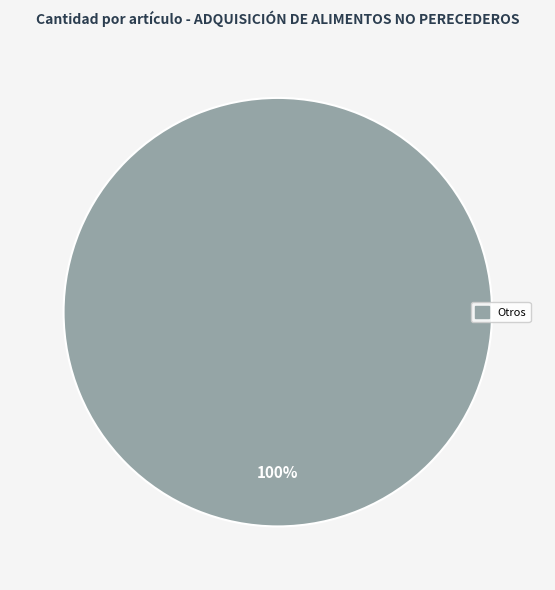

How many slices are in this pie chart?

1